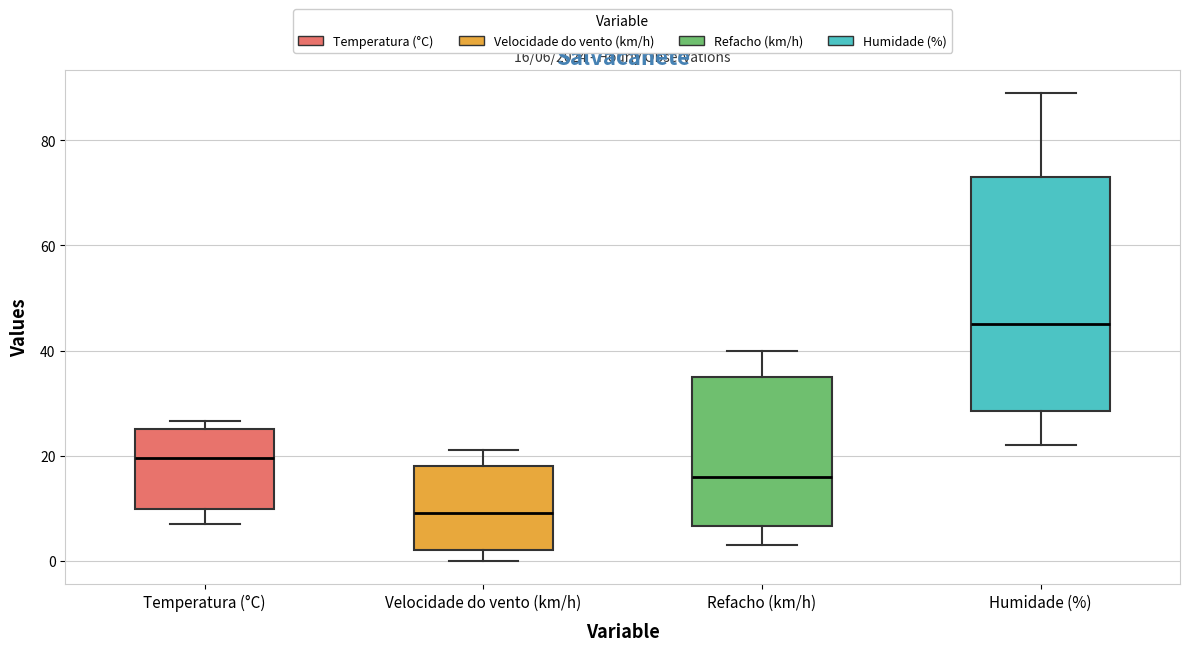

Which box's median line is the lowest?

Velocidade do vento (km/h)